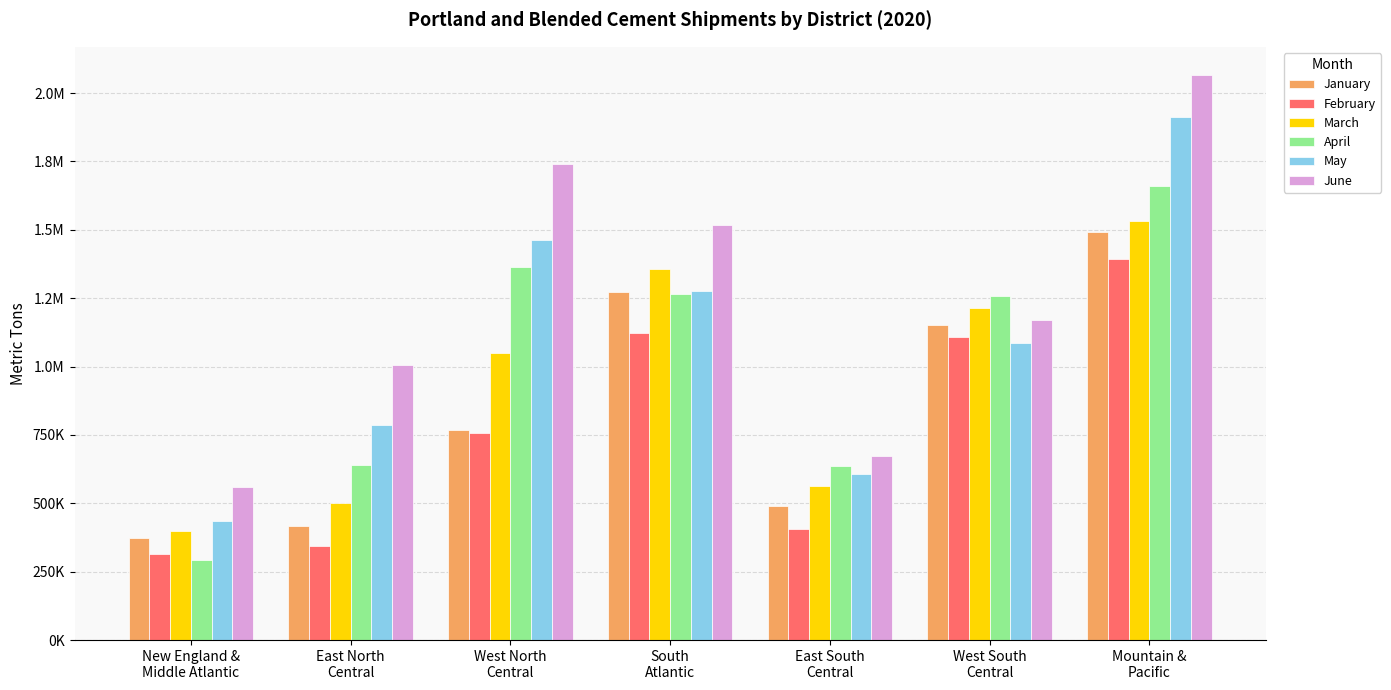

List the series in order of their peak value, lowest first.

February, January, March, April, May, June